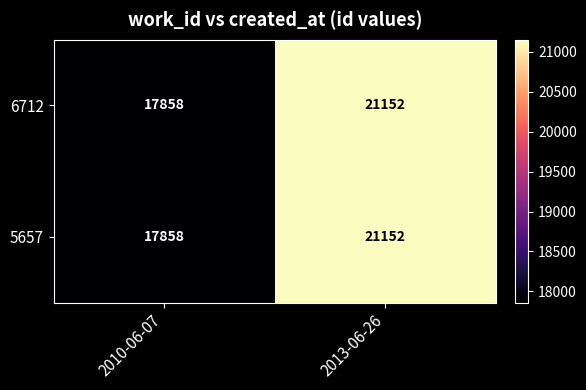

The value of 5657 at 2010-06-07 is 17858. True or false?

True